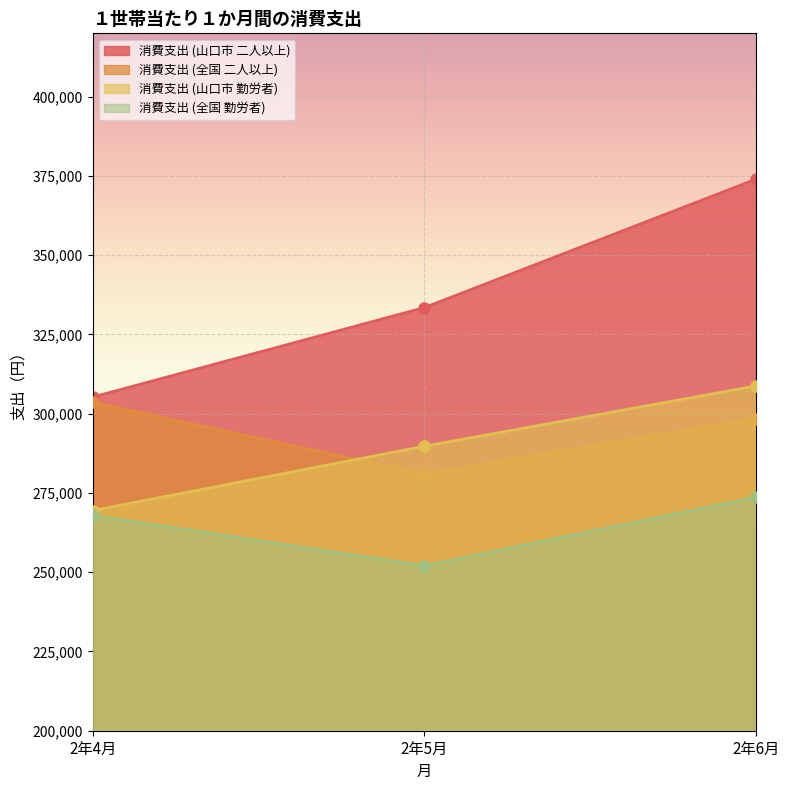

Which label corresponds to the smallest value in the chart?

2年5月